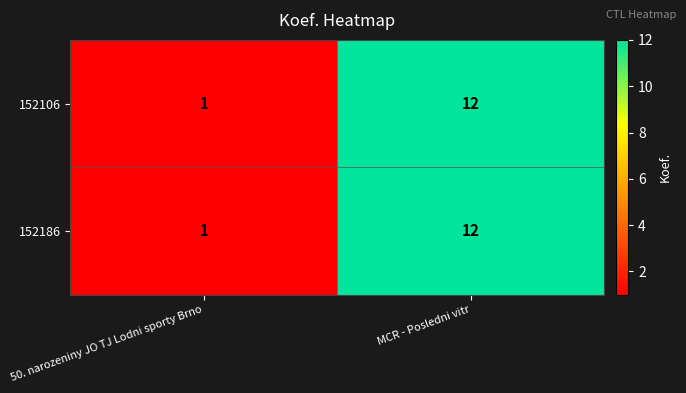

What is the difference between the 152106 values at MCR - Posledni vitr and 50. narozeniny JO TJ Lodni sporty Brno?

11